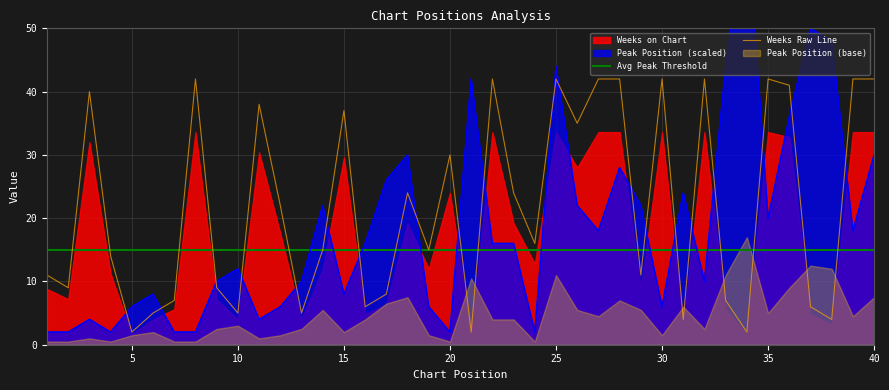

True or false: Weeks Raw Line has a value of 42 at 35.

True